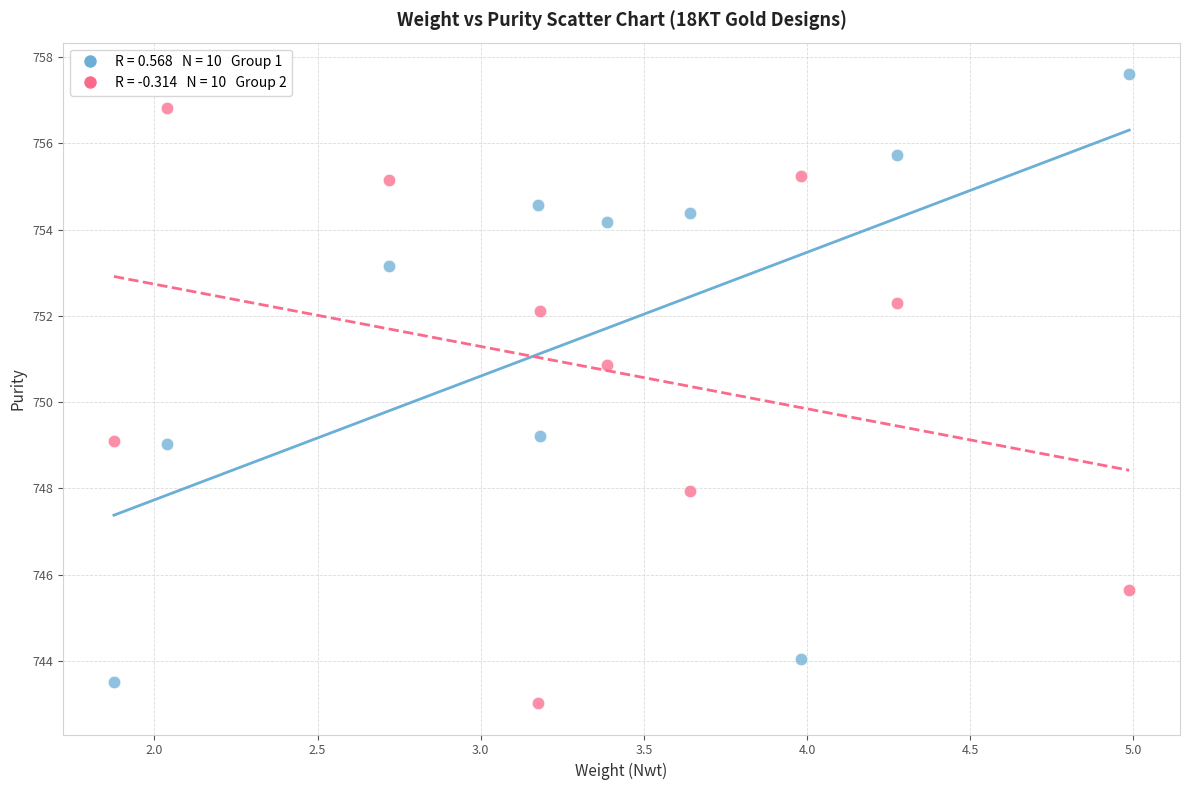

Across all data points, what is the range of X values (max minus min)?

3.1